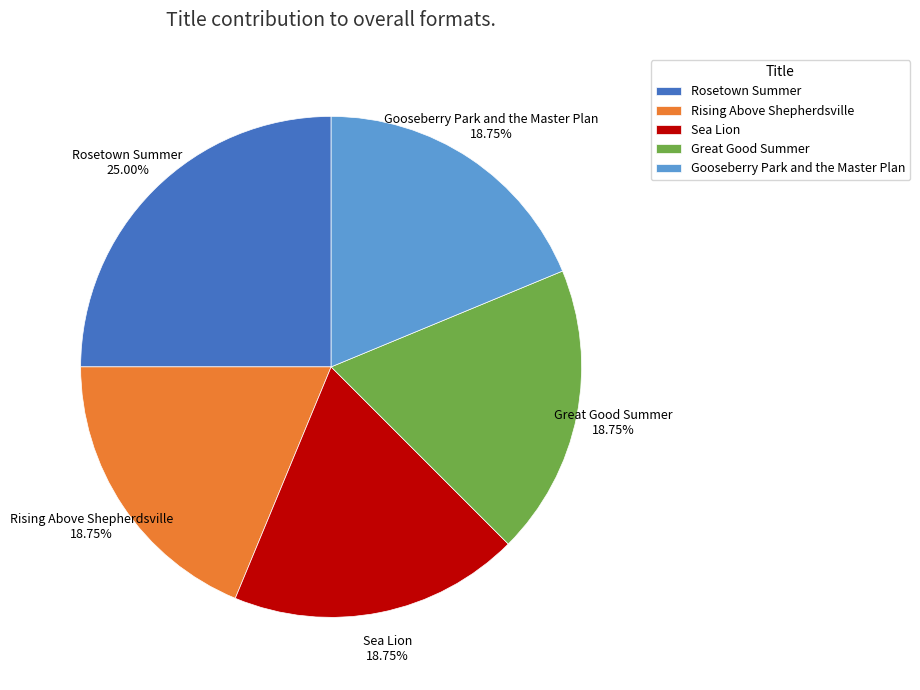

What is the largest slice in the pie chart?

Rosetown Summer